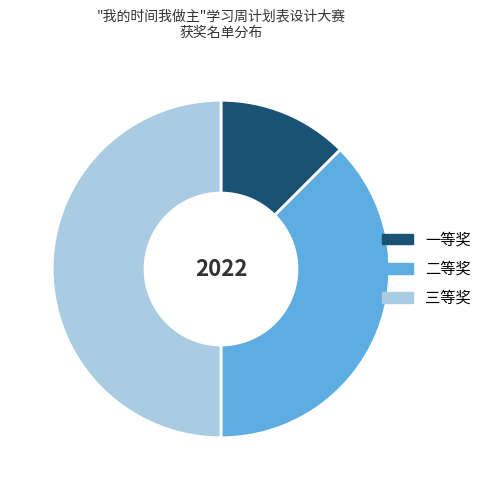

Is it true that 一等奖 is 2% of the pie?

False